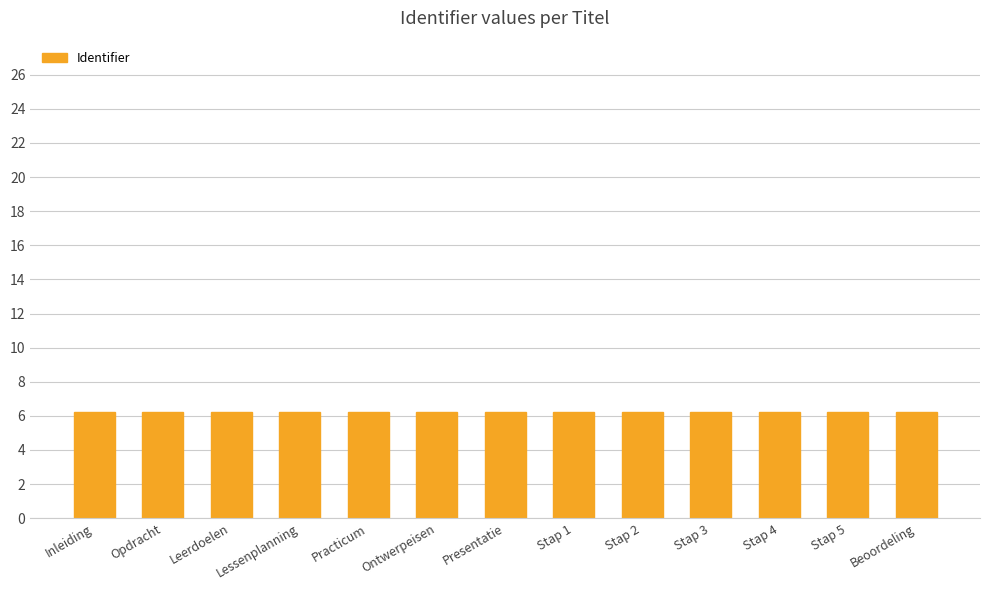

Are the bars grouped side by side (vs. stacked)?

No